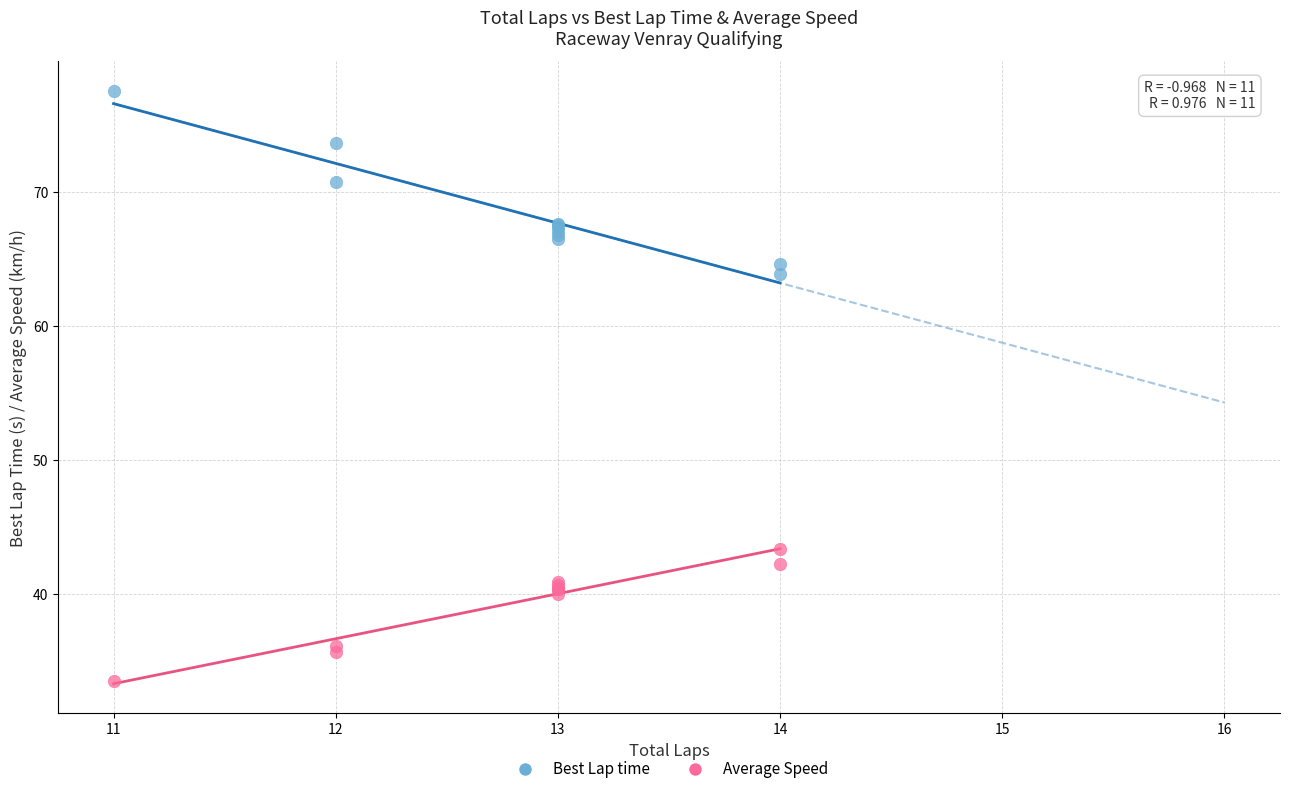

What is the X range (max minus min) for the scatter plot?

3.0